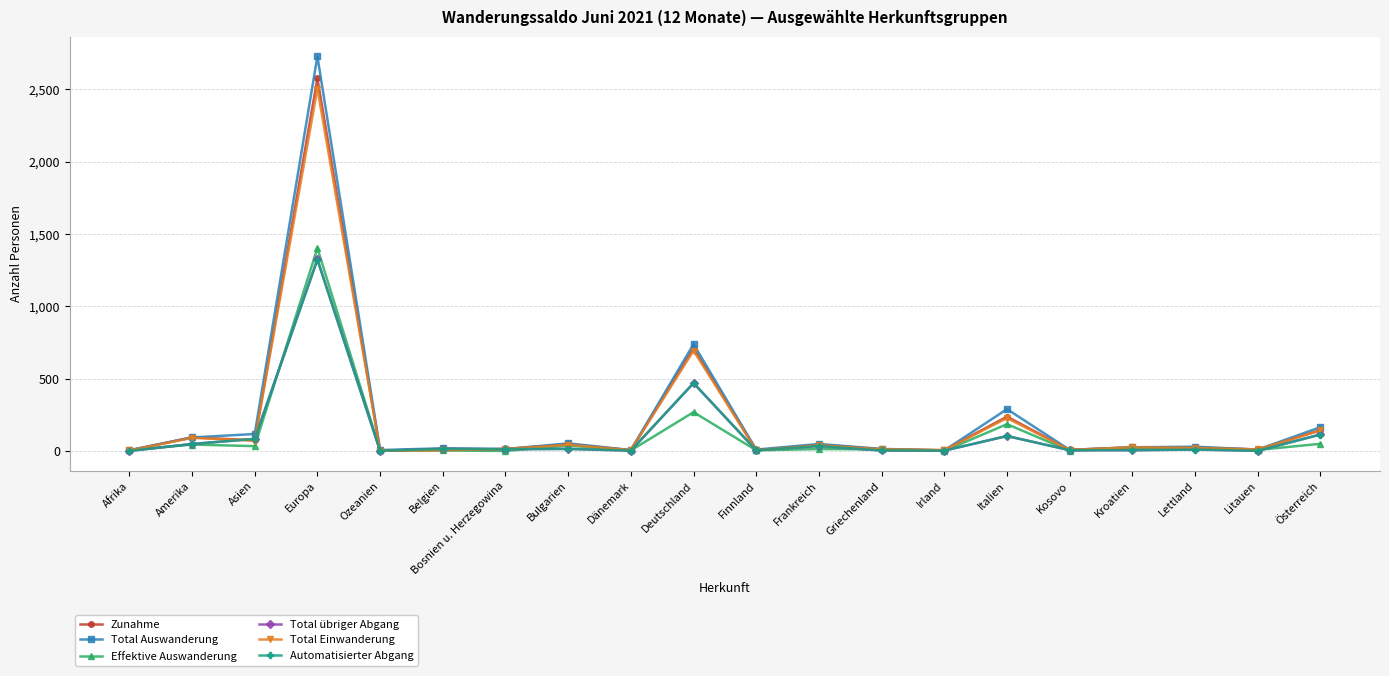

The value of Effektive Auswanderung at Deutschland is 391. True or false?

False